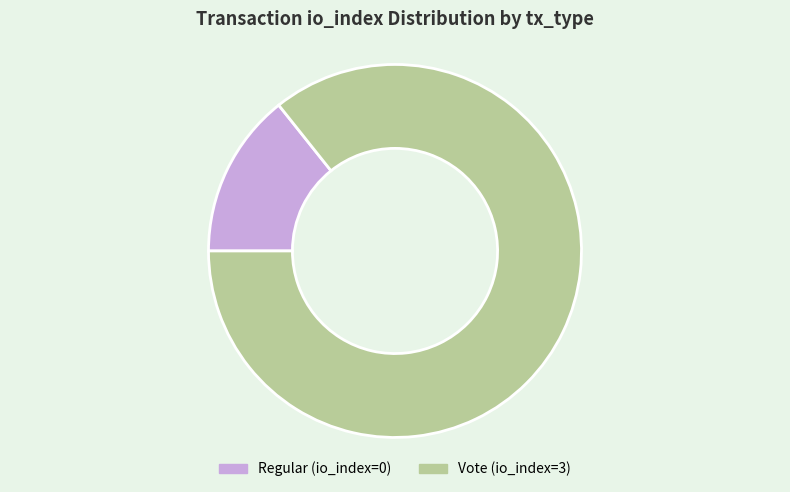

The Regular (io_index=0) slice represents 14% of the pie. True or false?

True